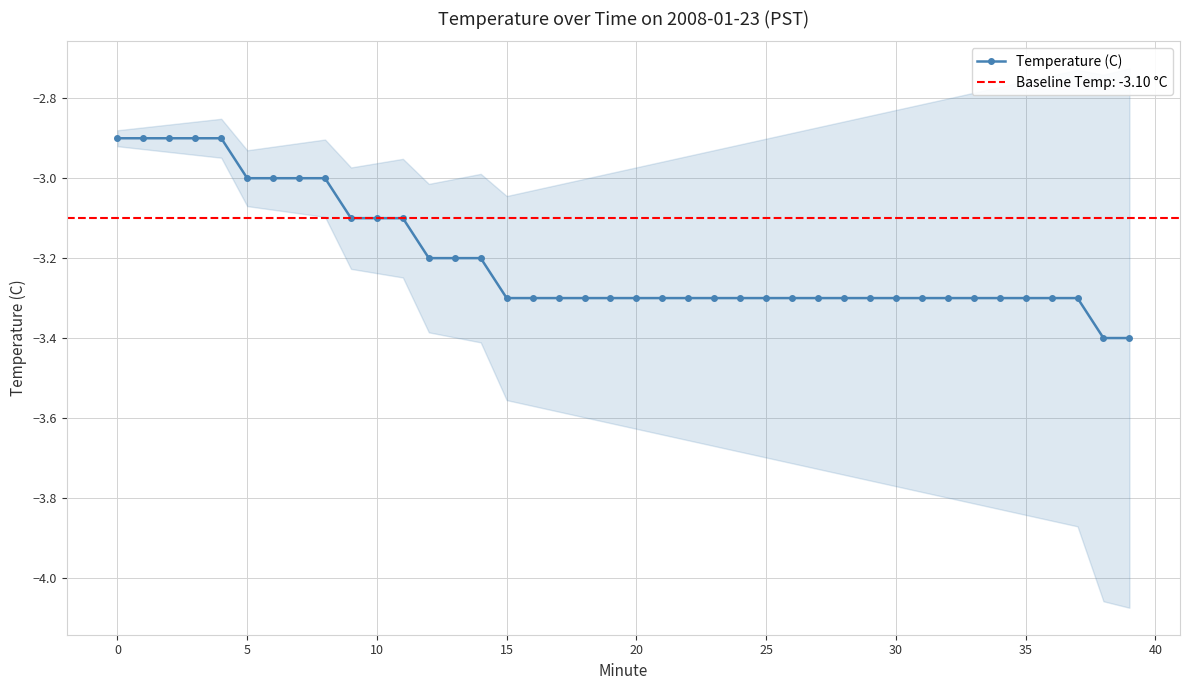

What is the smallest value displayed?

-3.4